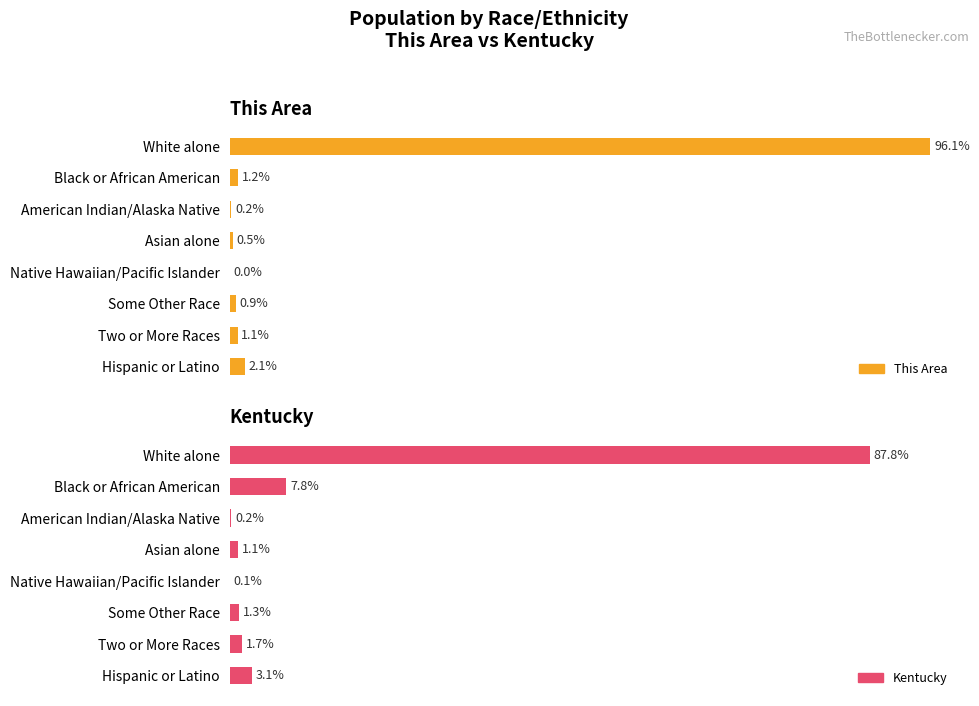

What is the total value across all series at Hispanic or Latino?

5.2